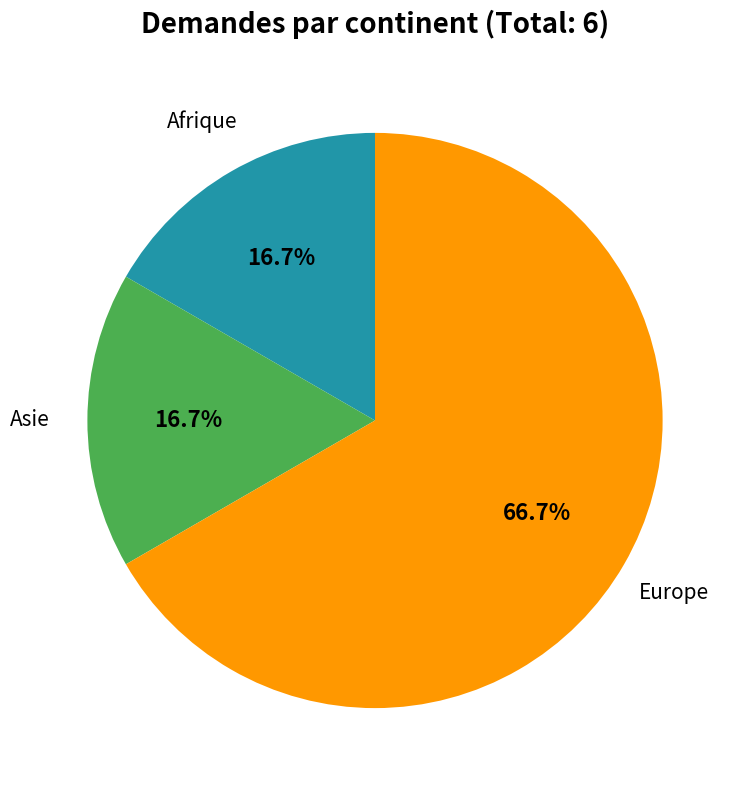

Is there any slice that represents more than half of the pie?

Yes